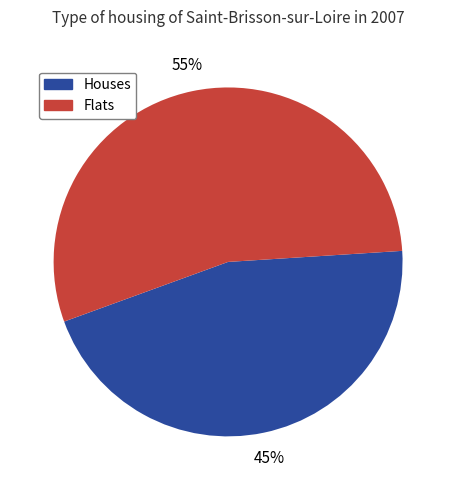

Is there a majority slice in this chart?

Yes